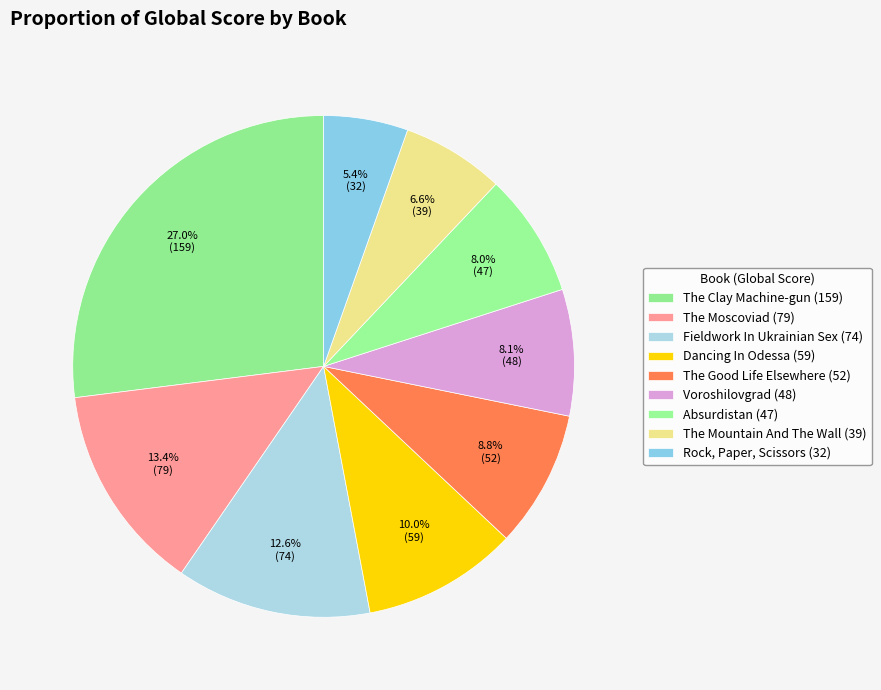

Is the sum of Absurdistan (47) and Rock, Paper, Scissors (32) greater than half?

No